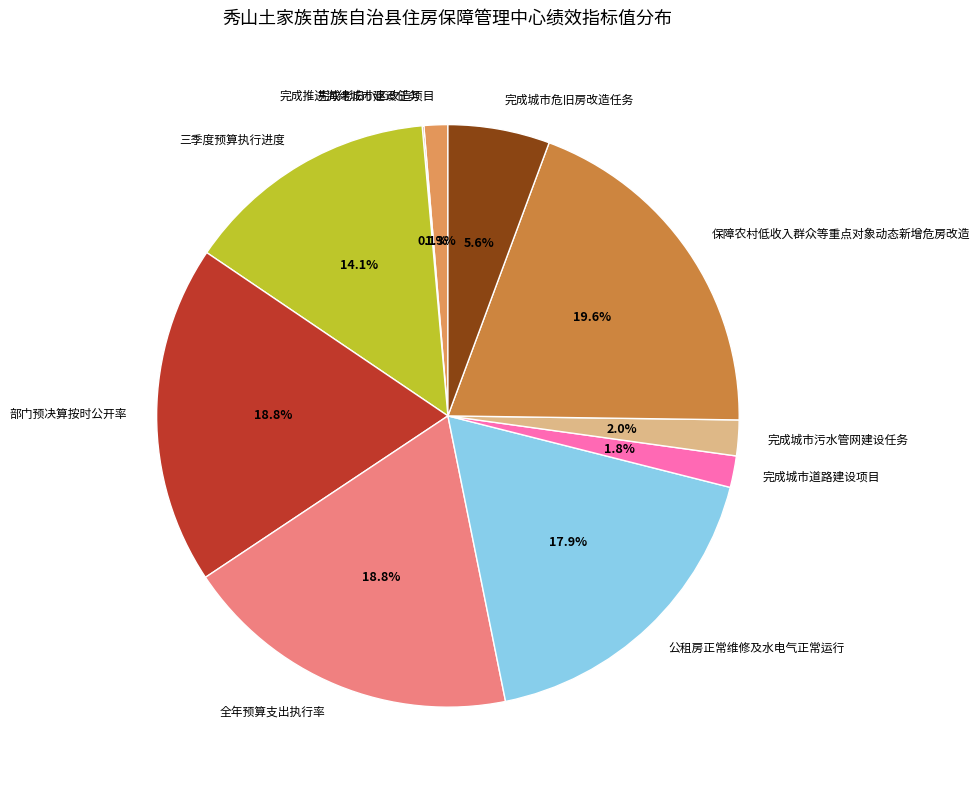

Is it true that 三季度预算执行进度 is 14% of the pie?

True